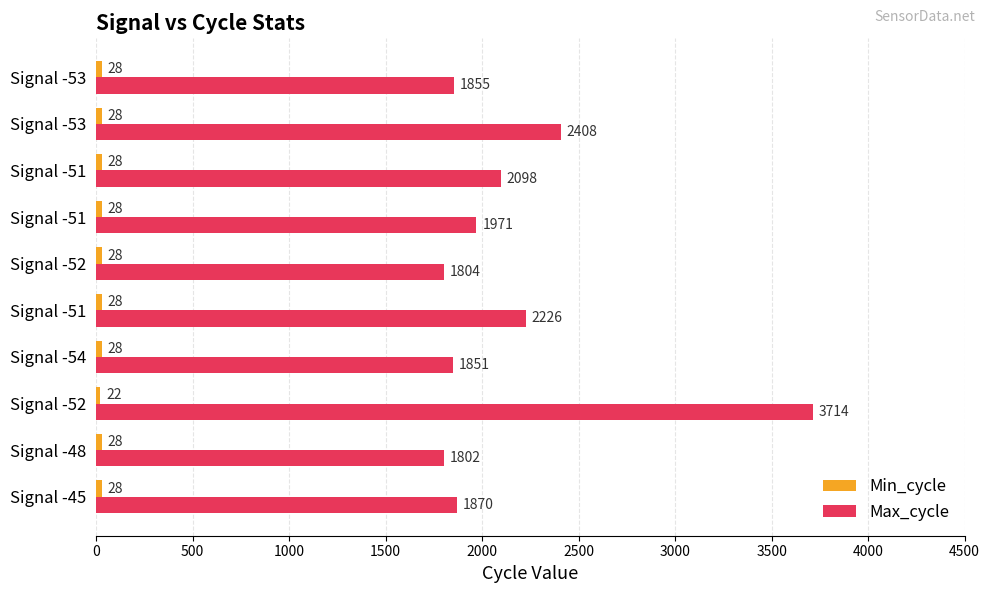

Count the number of categories in the chart.

10